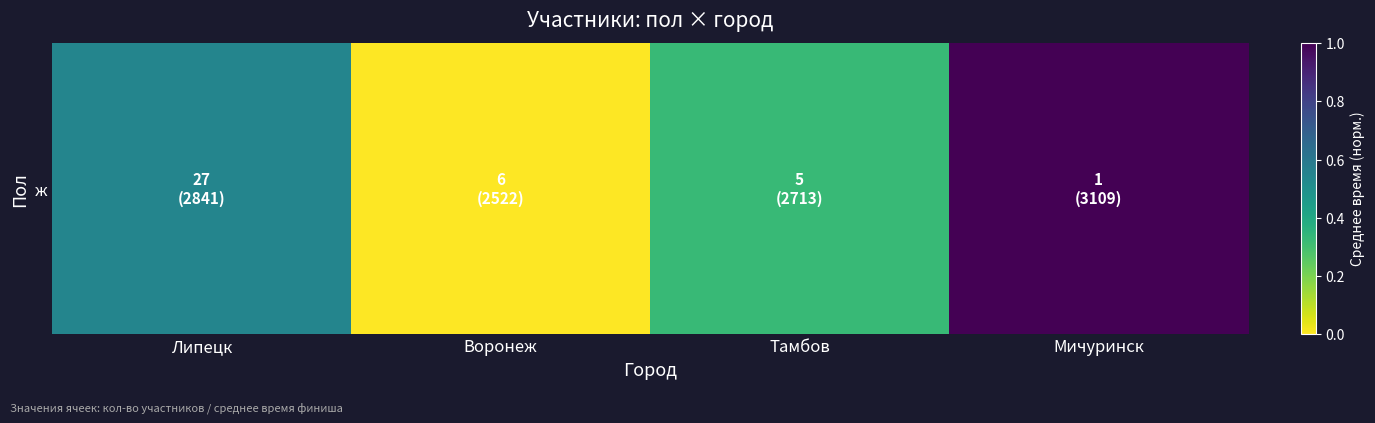

Which has a higher value, Мичуринск or Липецк?

Мичуринск